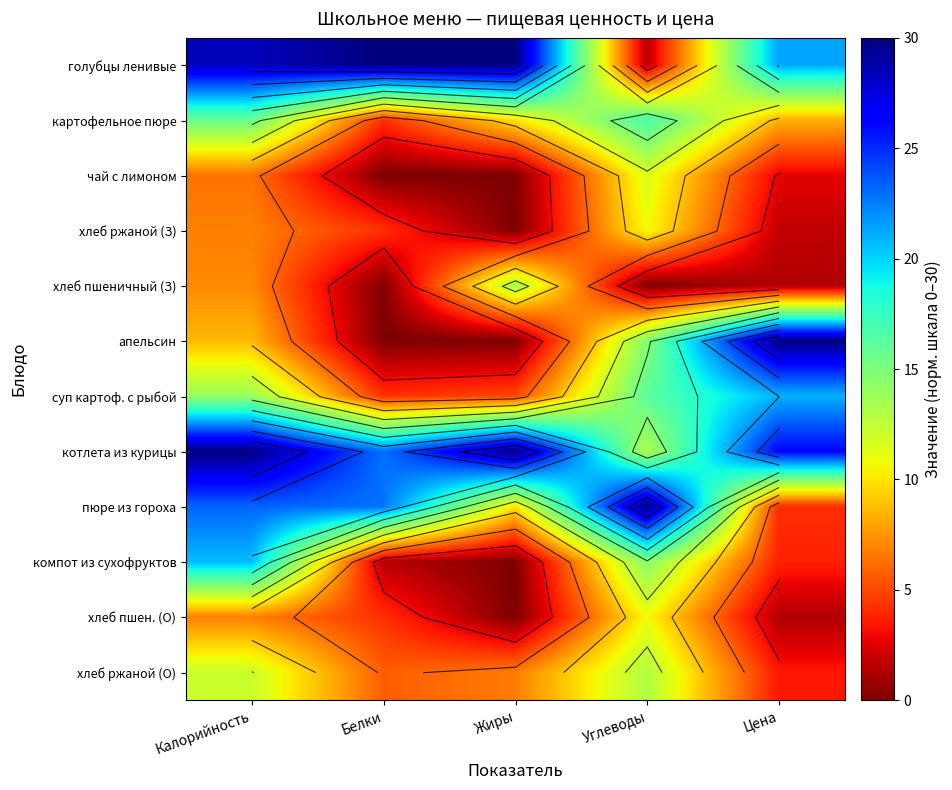

What is the difference between the second highest and second lowest values in the котлета из курицы series?

7.1